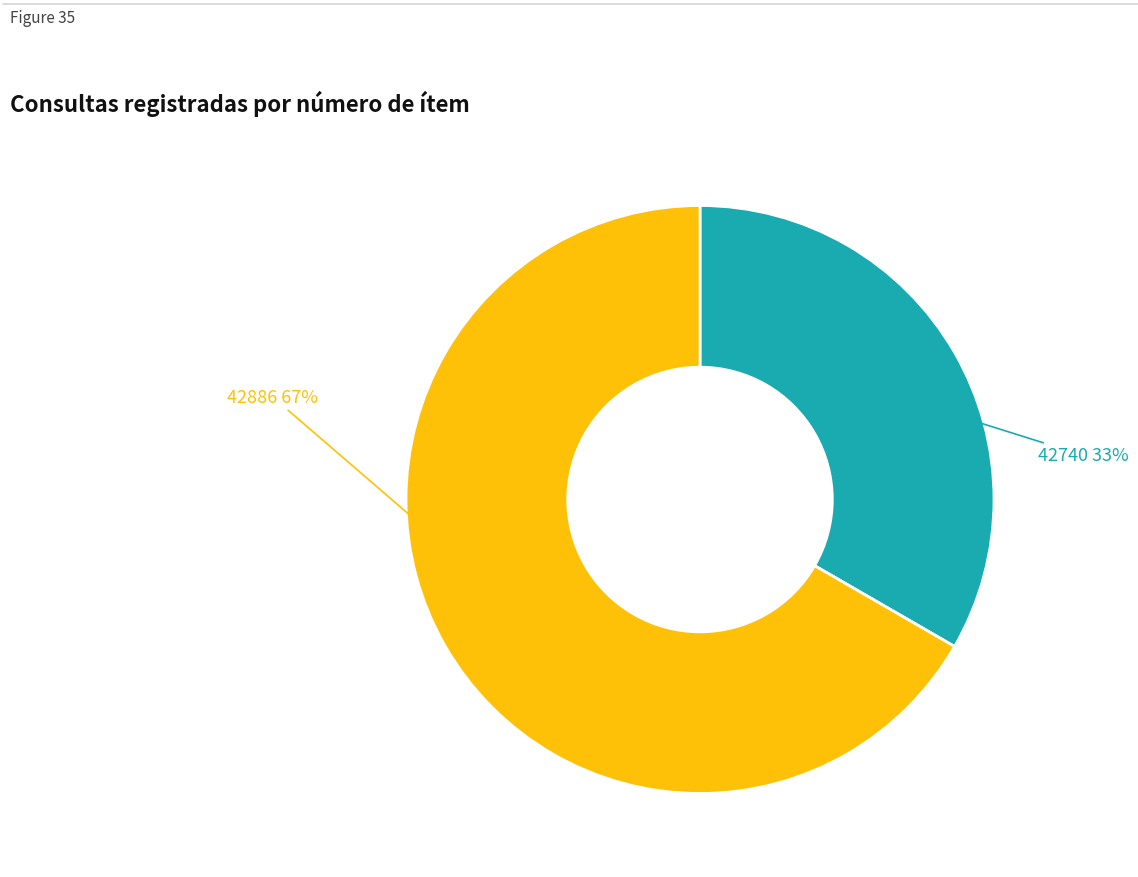

What percentage is the 42740 slice, to the nearest percent?

33%